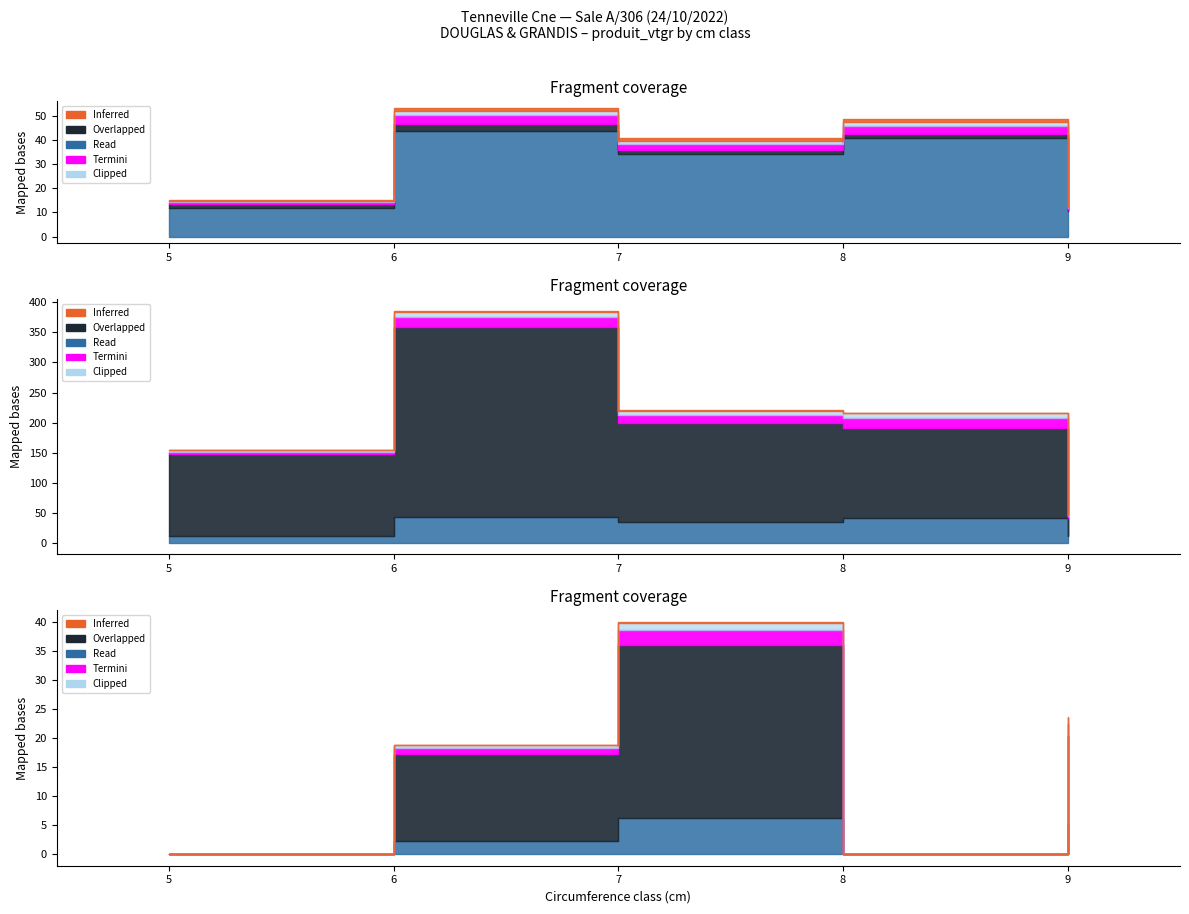

What is the difference between the maximum and second lowest values in the DOUGLAS series?

43.6